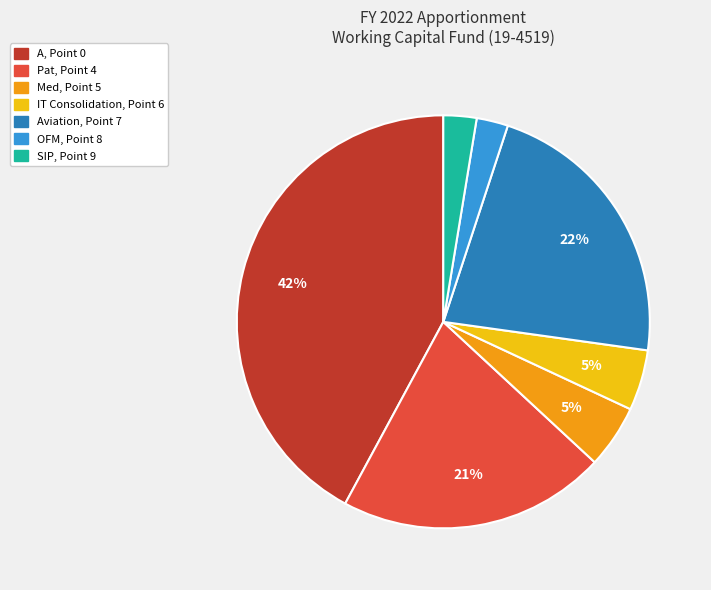

To the nearest percent, what is the difference between the Med, Point 5 and A, Point 0 slice percentages?

37%